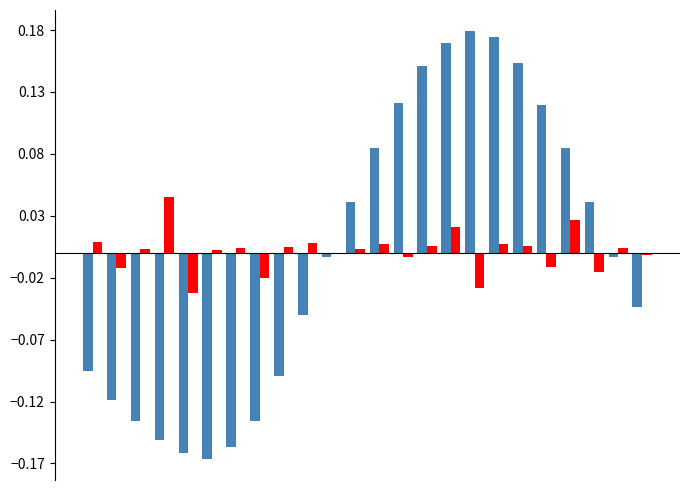

What is the maximum value shown in the chart?

0.2